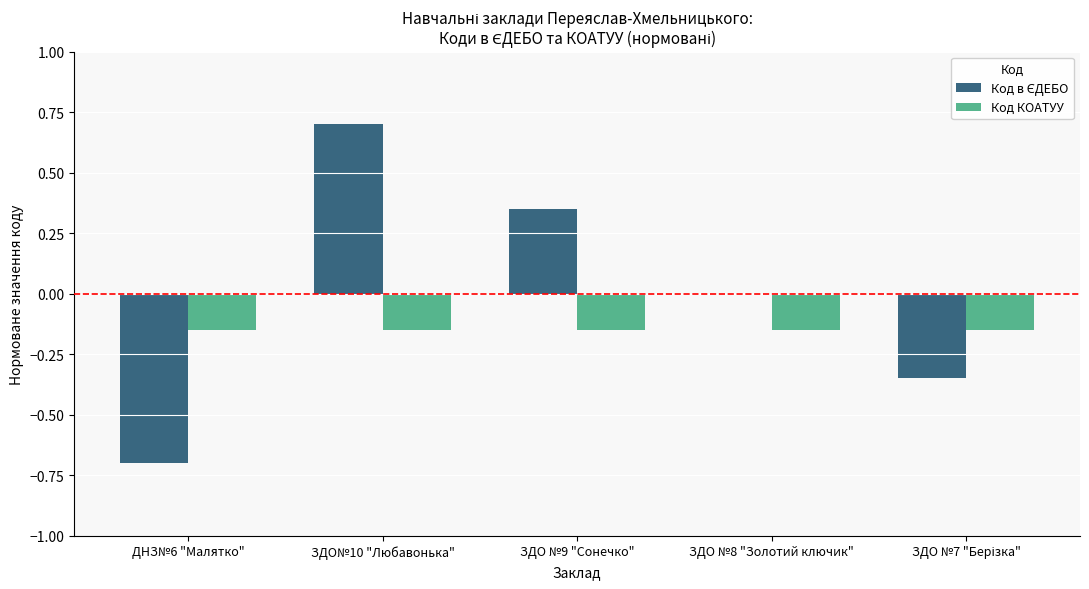

At which category is the sum across all series the highest?

ЗДО№10 "Любавонька"